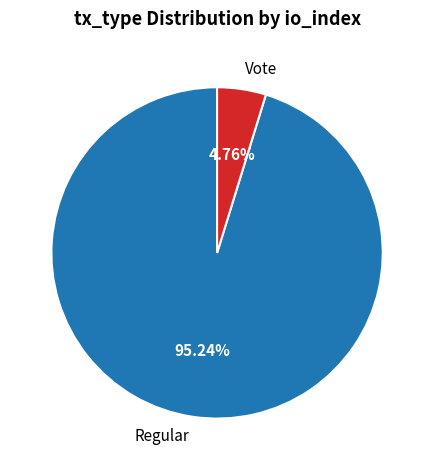

To the nearest percent, what portion does Vote represent?

5%